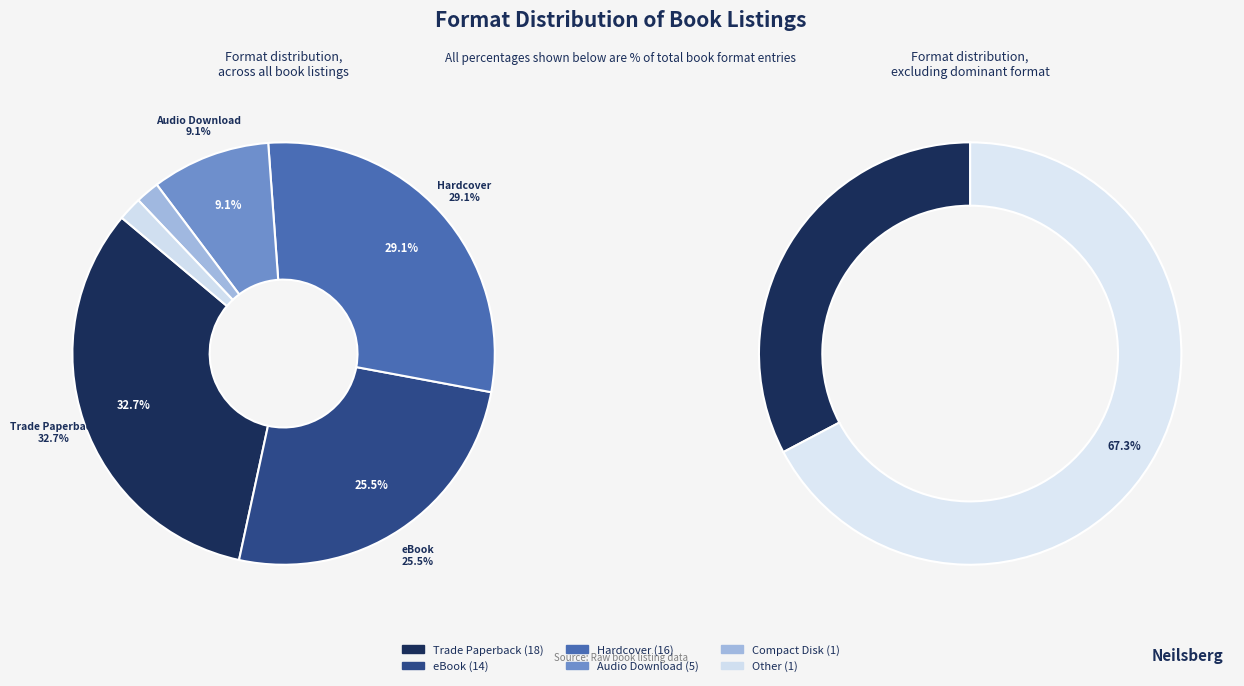

What is the smallest slice in the pie chart?

Compact Disk